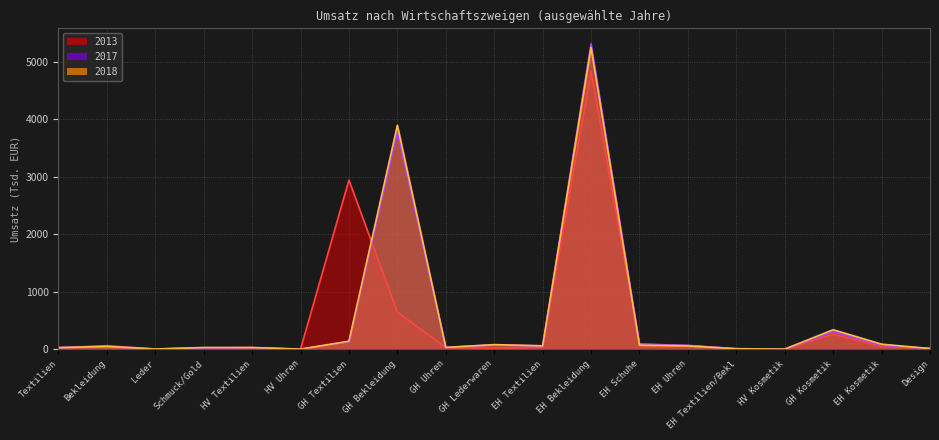

What is the greatest value displayed?

5314.9